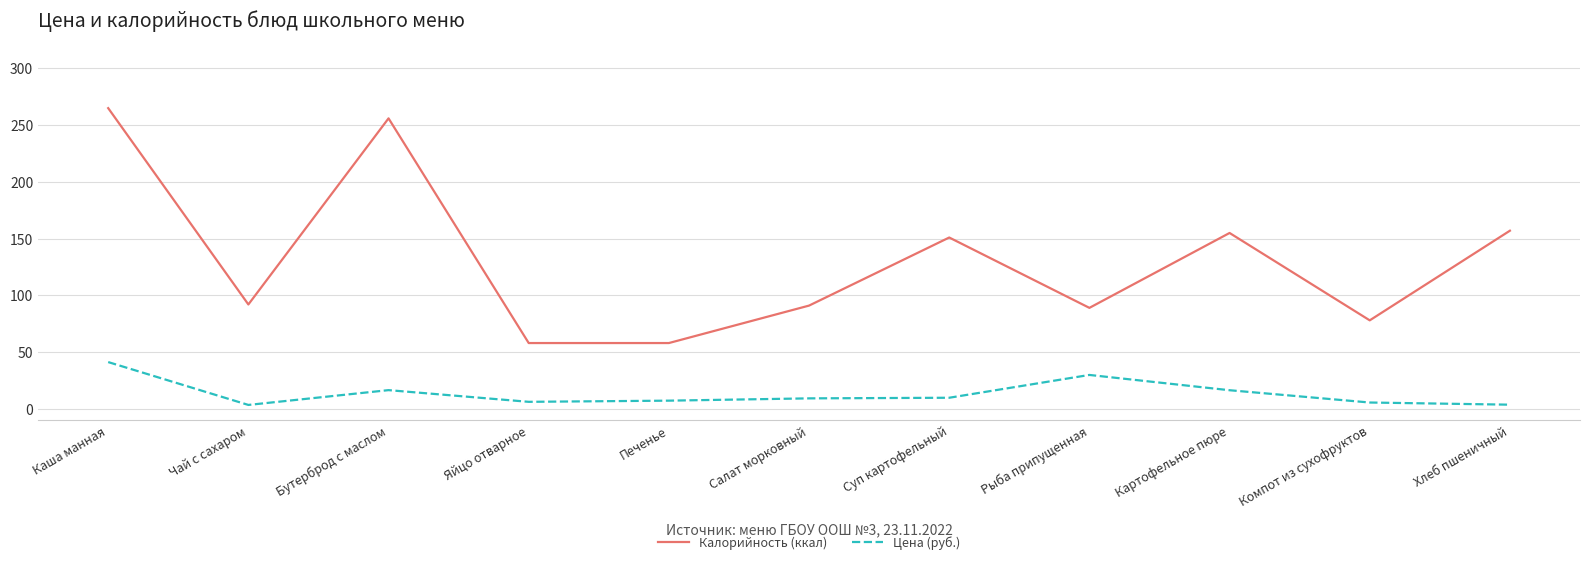

The Цена (руб.) series shows 9.8 at Суп картофельный. True or false?

True